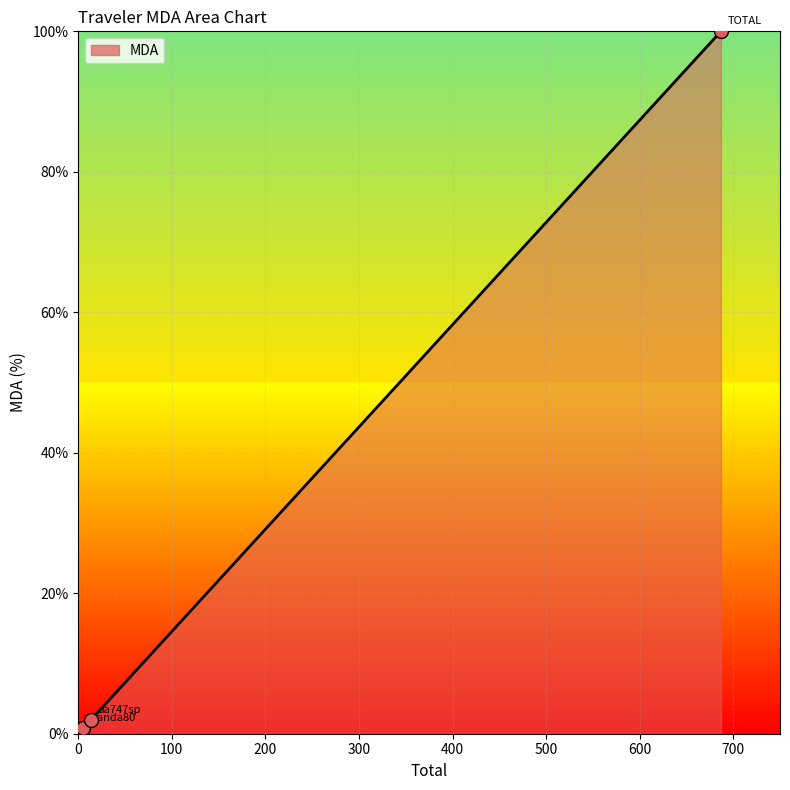

What is the maximum value shown in the chart?

100.0